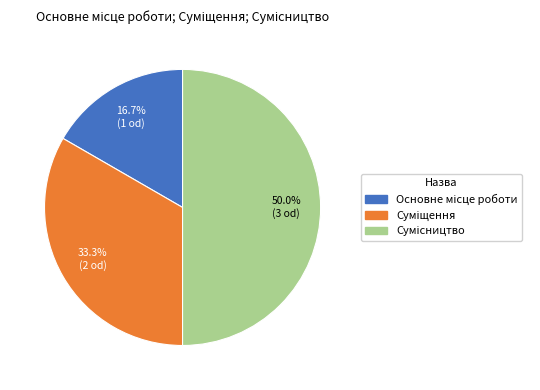

Is Сумісництво the majority of the pie?

No